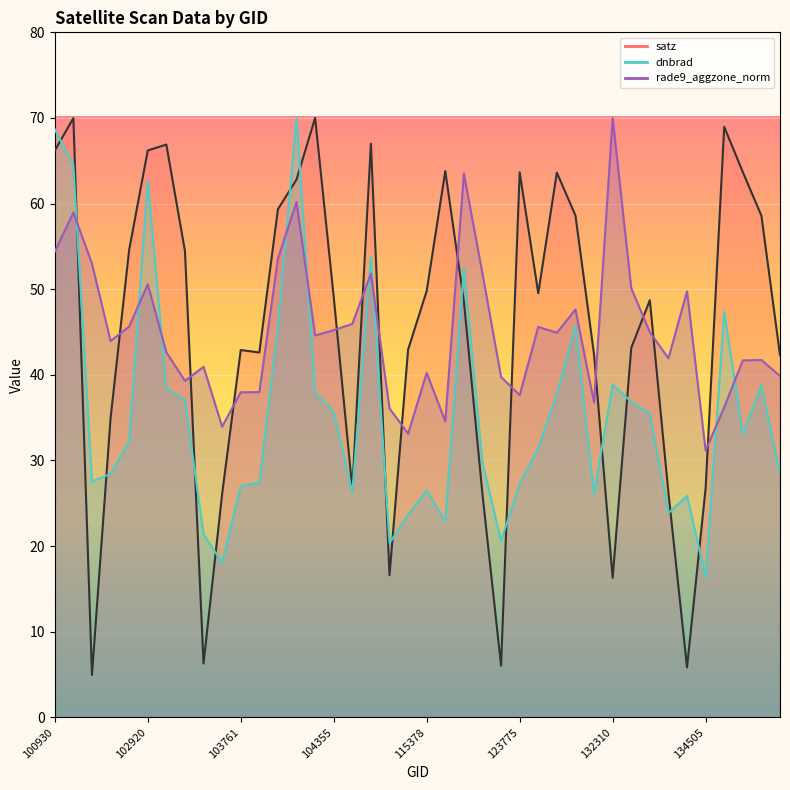

Is it true that dnbrad equals 78.1 at 108715?

False